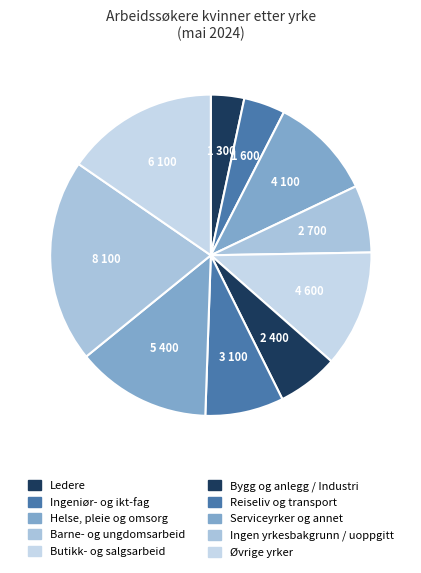

Count the number of slices in the pie.

10